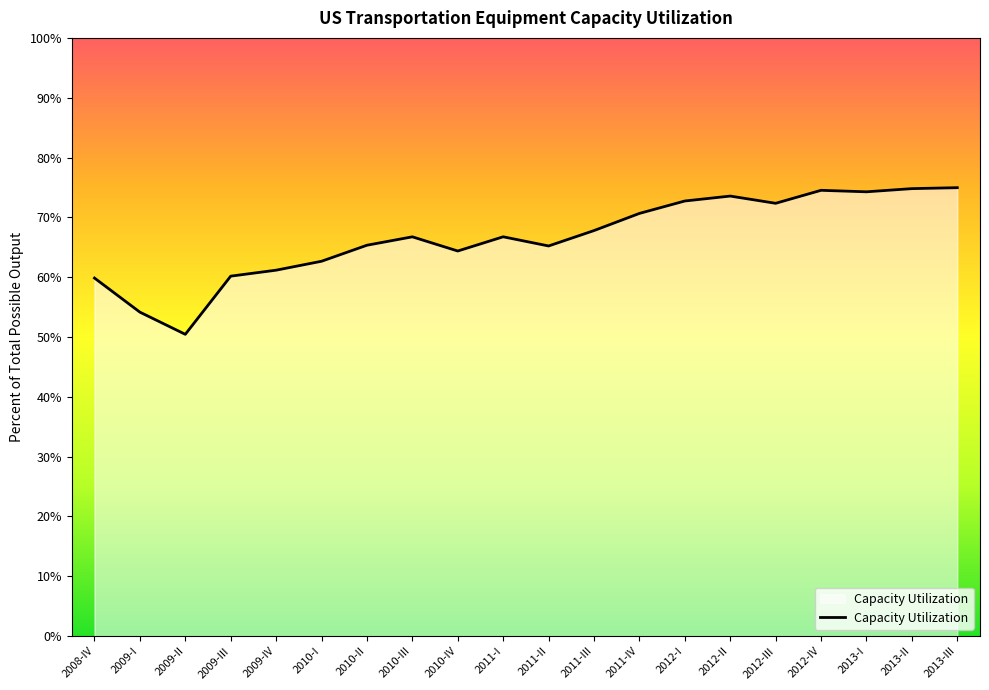

What is the change in value from 2012-III to 2012-IV?

+2.2